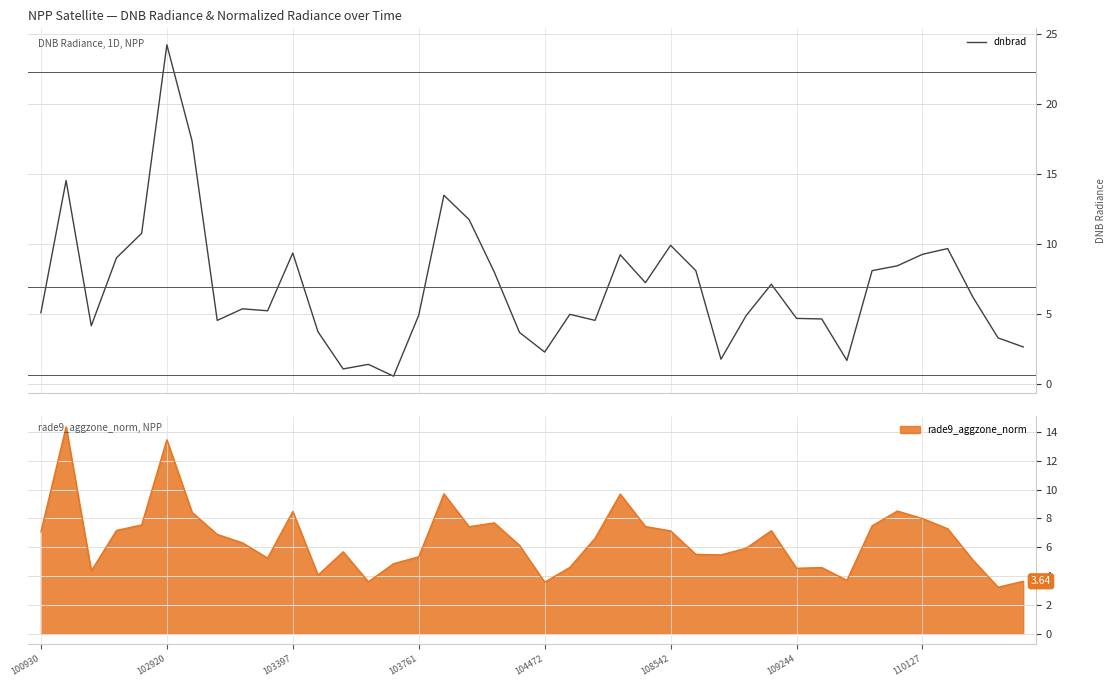

What is the sum of all values?

277.7